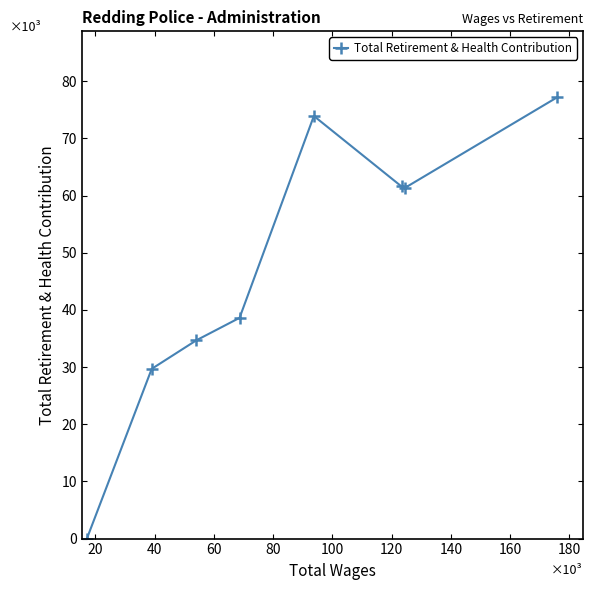

What is the value of the 8th point from the left?

77155